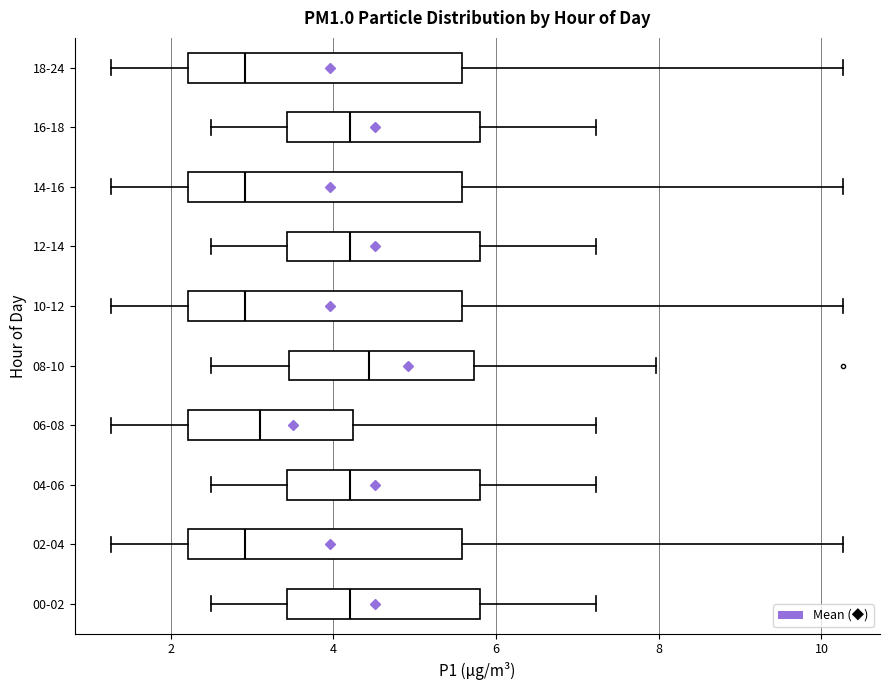

Which box has the furthest to the right median line?

08-10